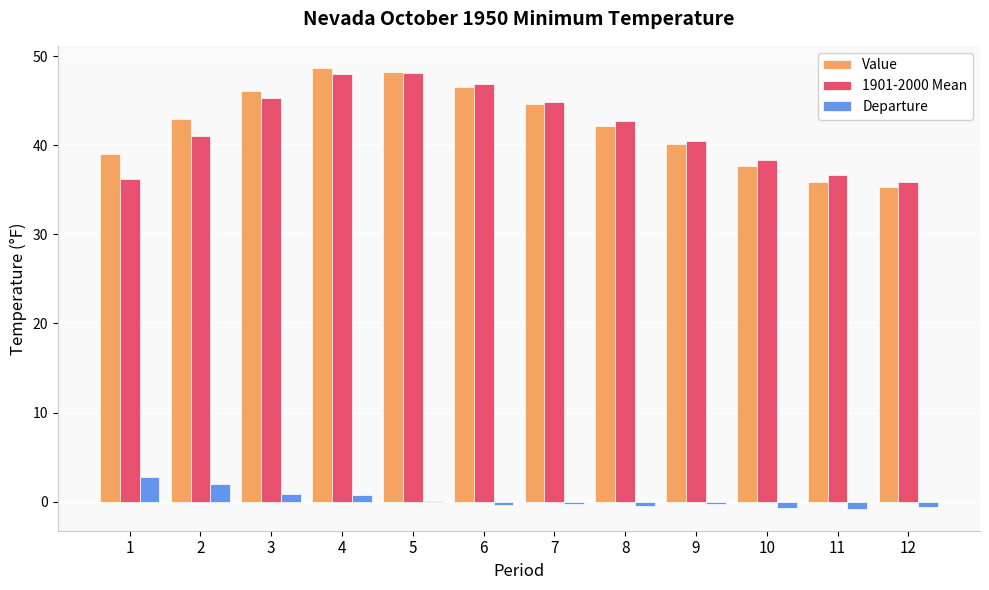

The value of 1901-2000 Mean at 6 is 78.9. True or false?

False